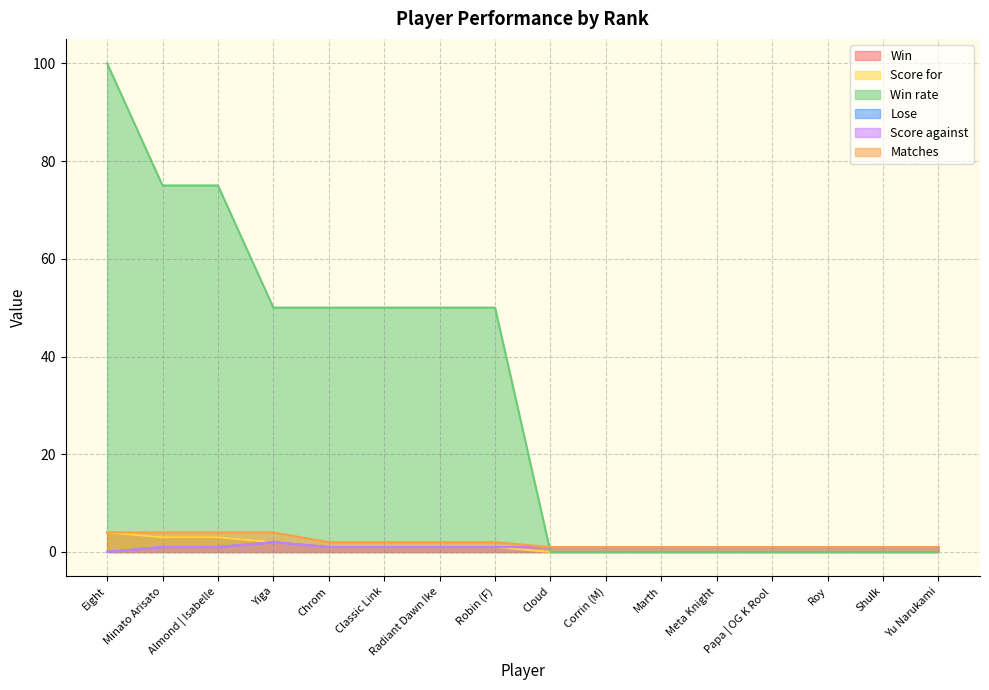

Rank the series at Minato Arisato from lowest to highest value.

Lose, Score against, Win, Score for, Matches, Win rate